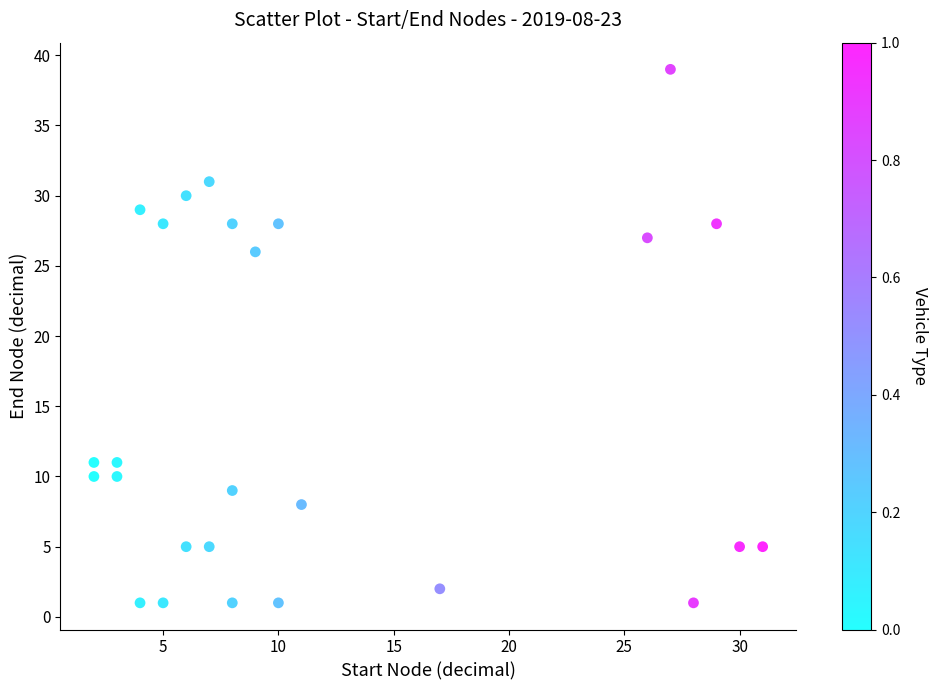

What Y value in the scatter plot is closest to 20?

26